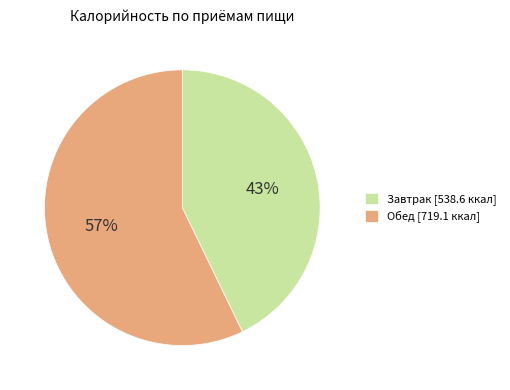

How many segments does this pie chart have?

2